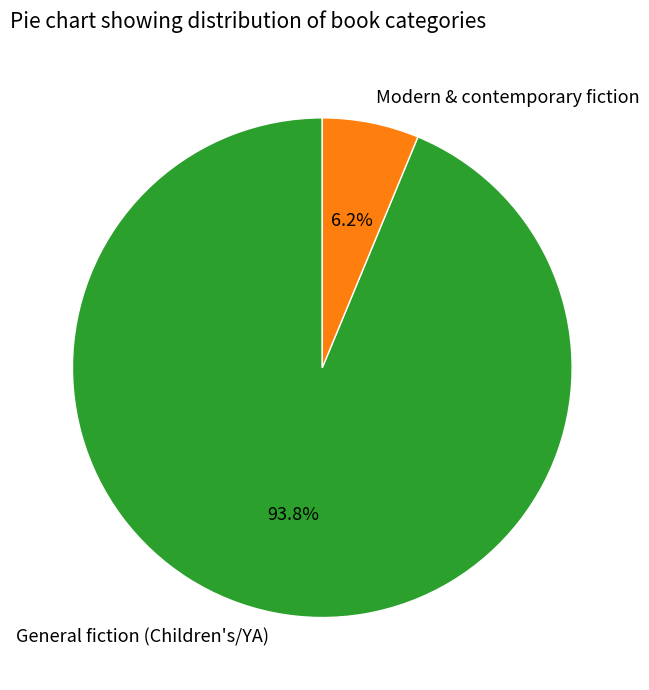

To the nearest percent, what is the combined percentage of Modern & contemporary fiction and General fiction (Children's/YA)?

100%